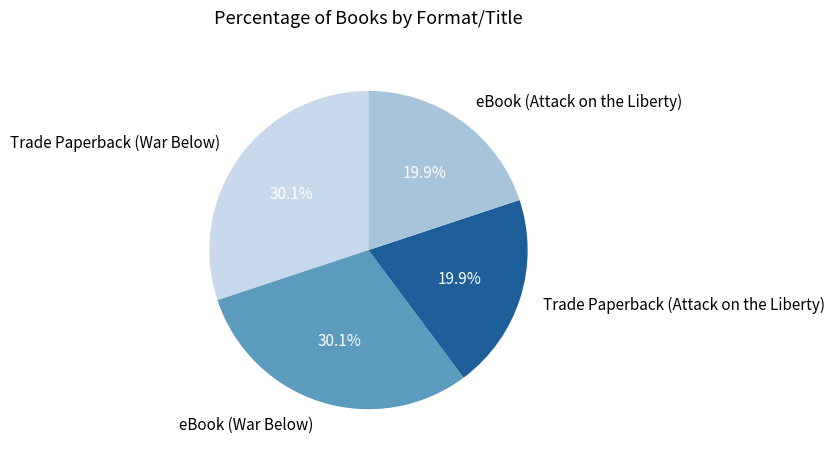

Does Trade Paperback (Attack on the Liberty) account for over 50% of the chart?

No